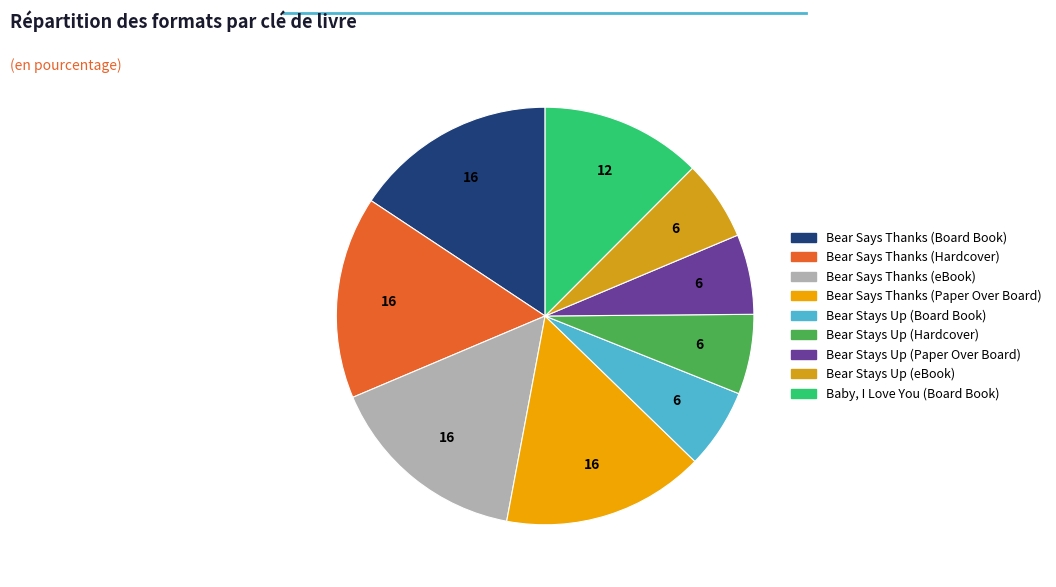

Is there a majority slice in this chart?

No